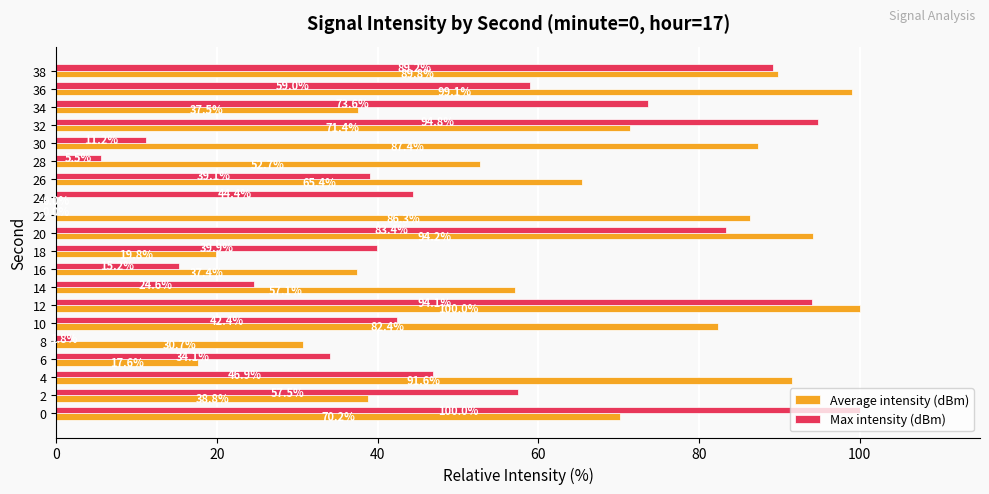

Read the Max intensity (dBm) value at 28.

5.5